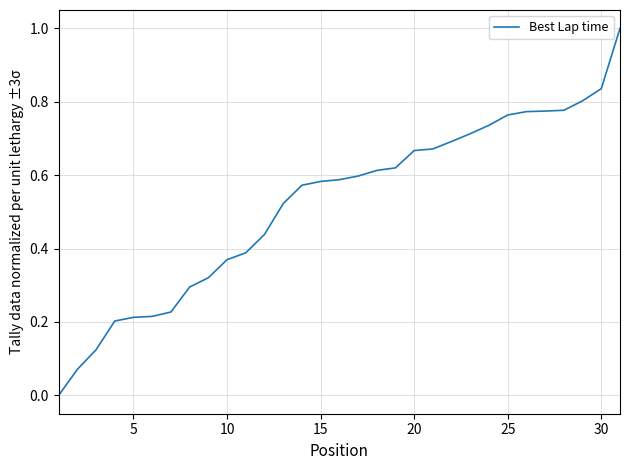

What is the maximum value shown in the chart?

1.0